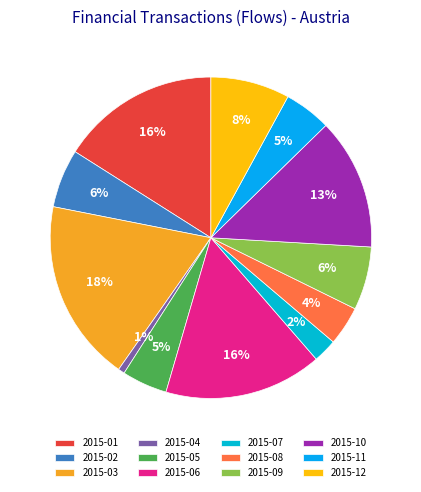

What portion of the pie excludes 2015-12?

92.0%